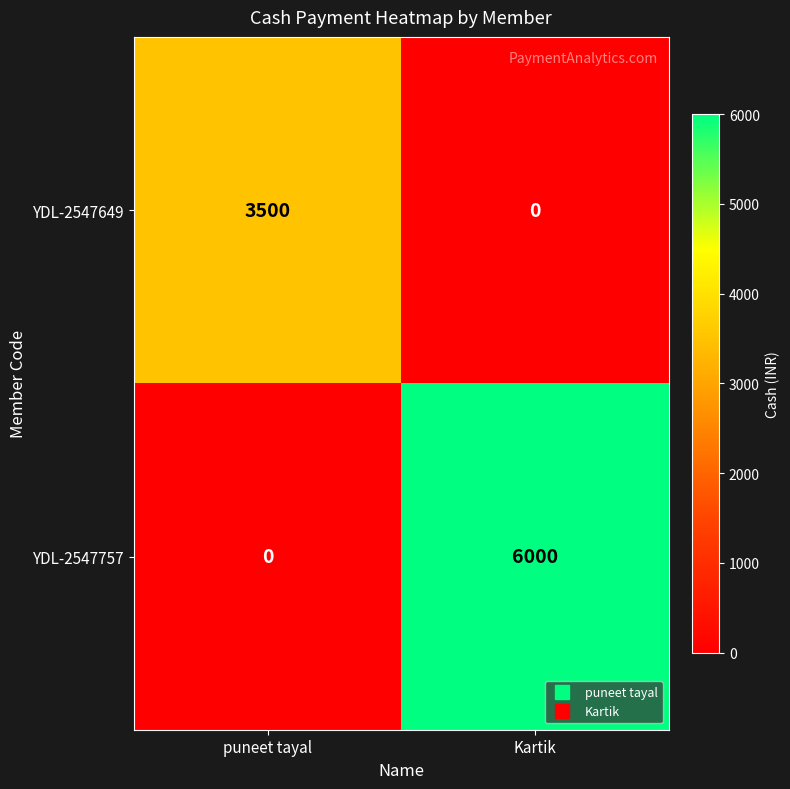

What is the highest value of the YDL-2547757 series?

6000